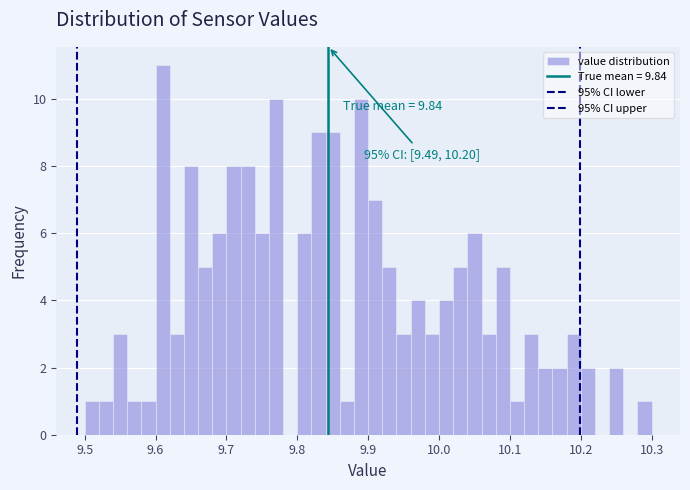

Around what value on the x-axis is the tallest bar? Give the approximate position of its centre, as read against the axis.

9.61